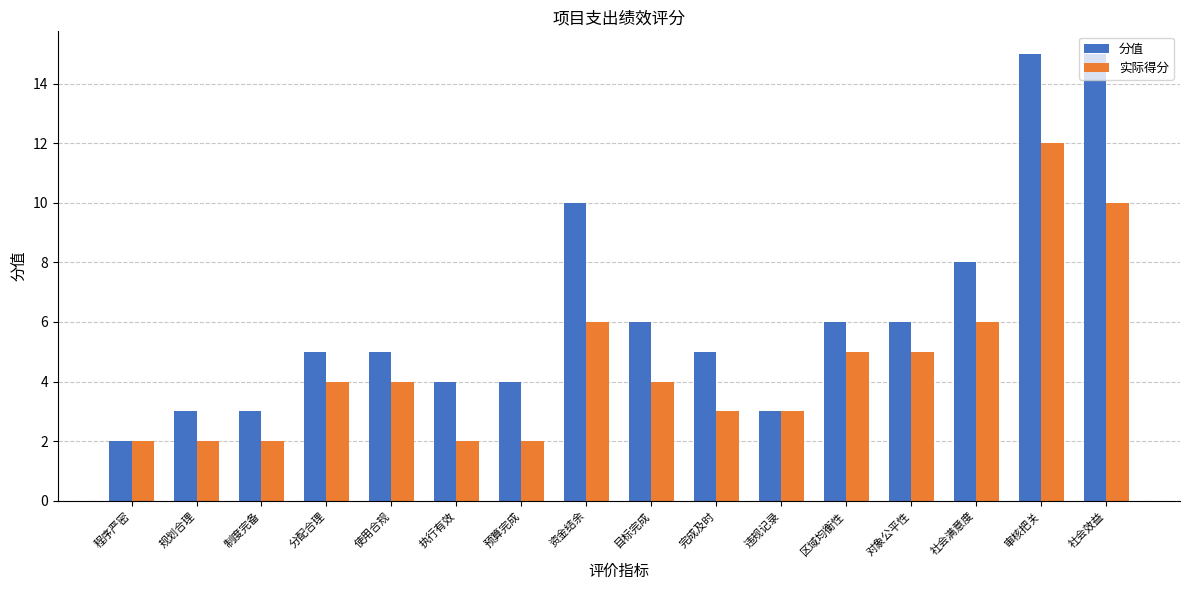

What is the total value across all series at 社会满意度?

14